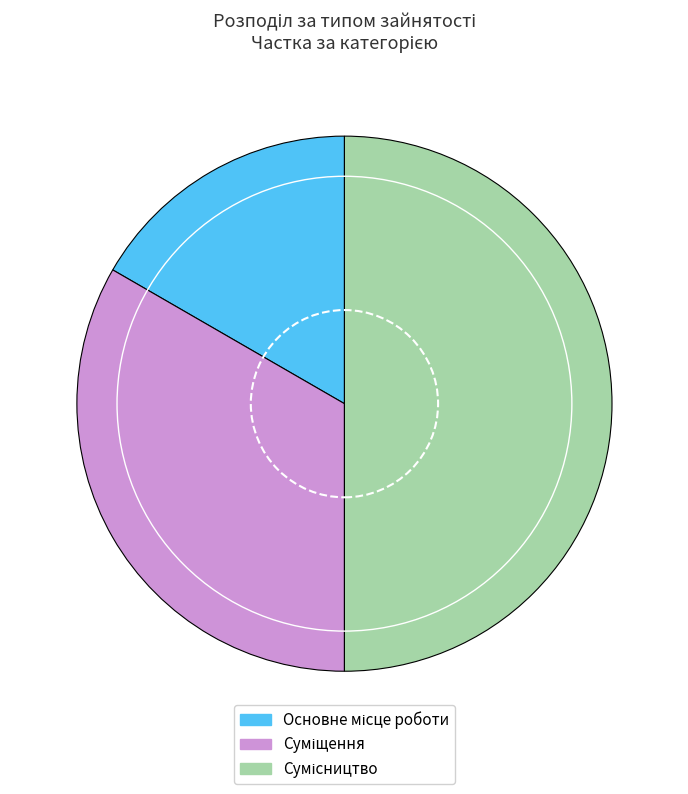

What is the change in value from Основне місце роботи to Сумісництво?

+2